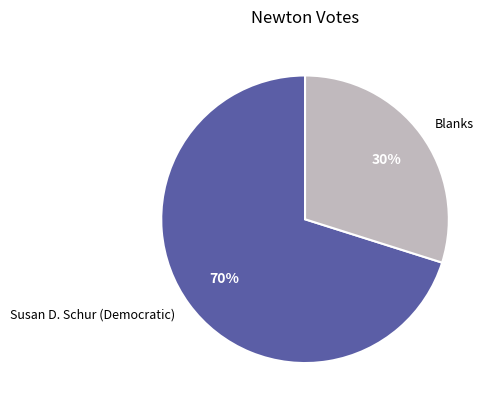

How many slices are in this pie chart?

2